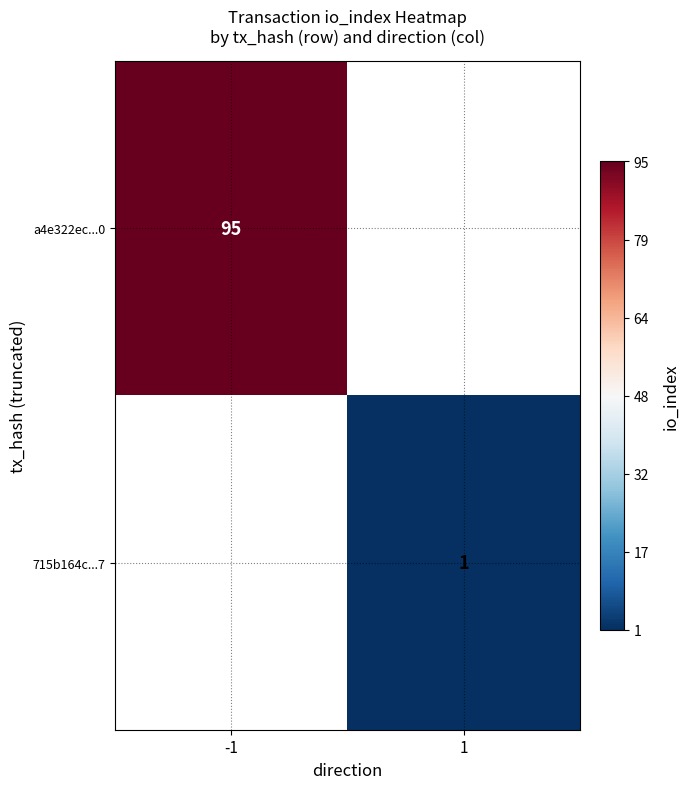

Is it true that a4e322ec...0 equals 169 at -1?

False